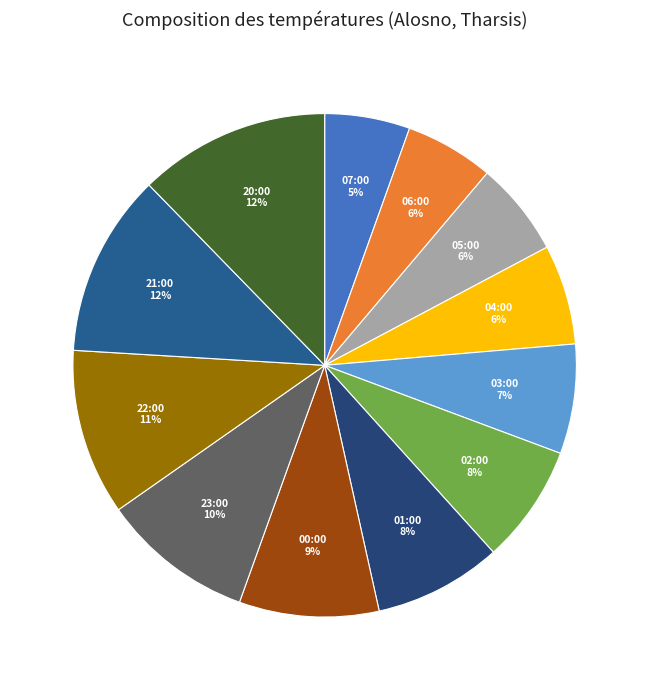

Count the number of slices in the pie.

12